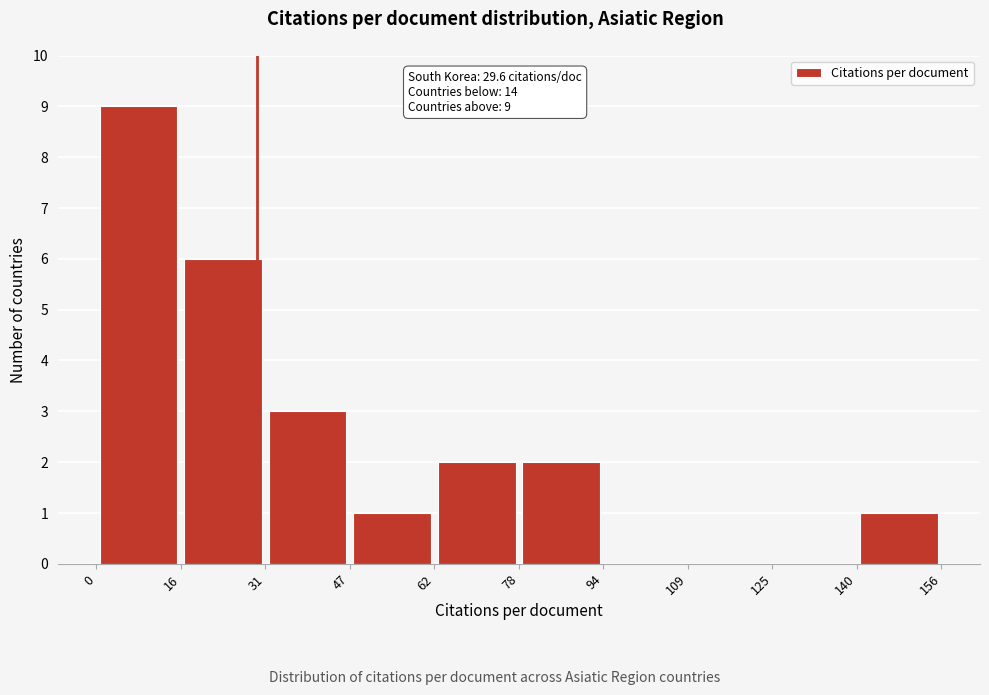

Over which range of the x-axis is the bar tallest?

0 to 16